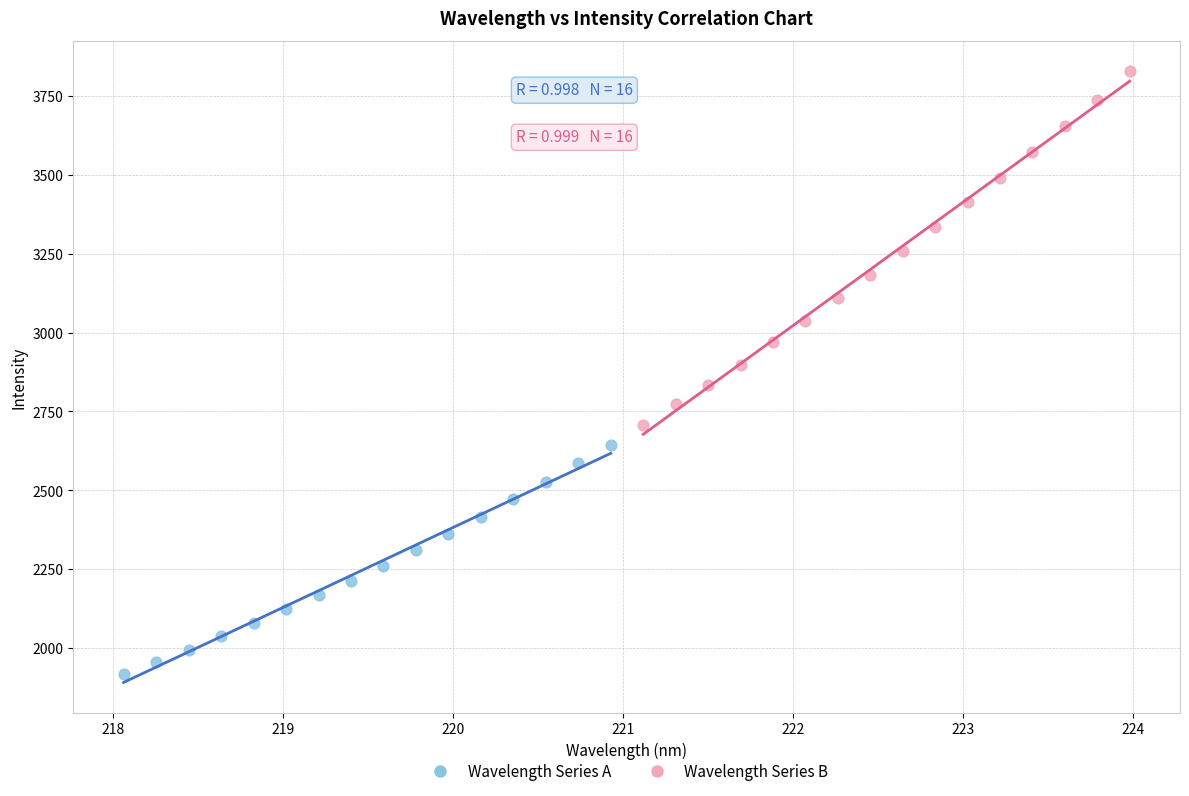

Which series contains the highest Y value?

Wavelength Series B